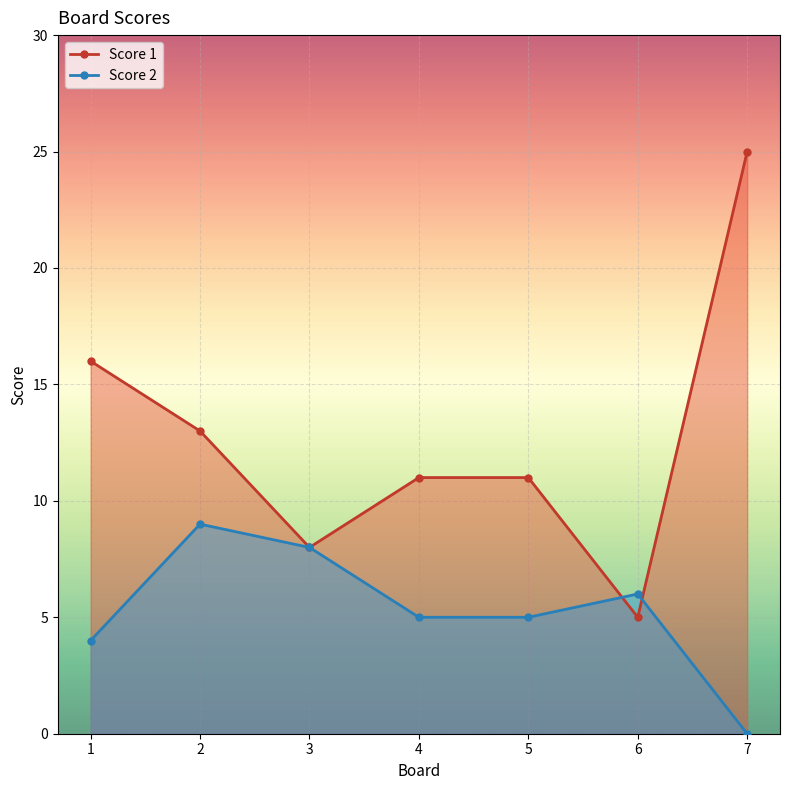

What are all the series names shown in the legend?

Score 1, Score 2